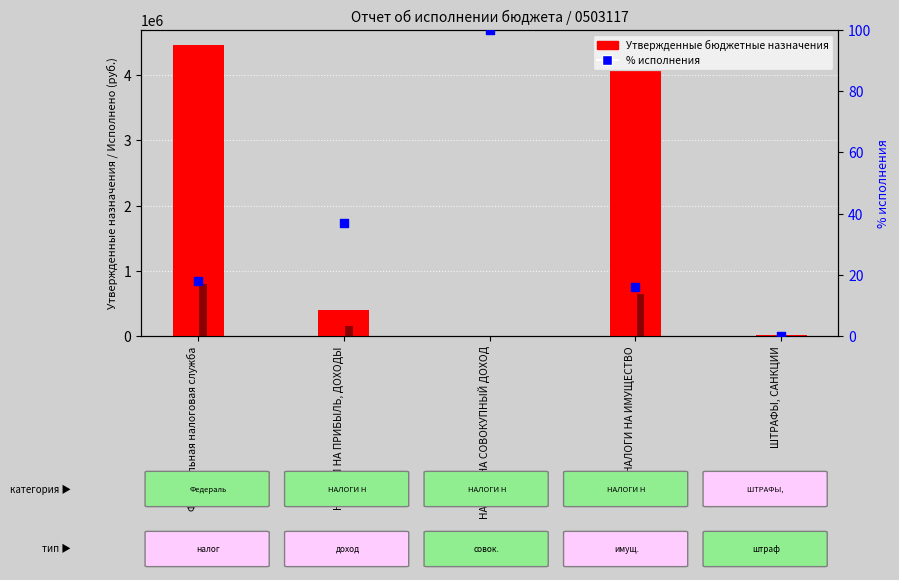

Which series contains the highest Y value?

Утвержденные бюджетные назначения